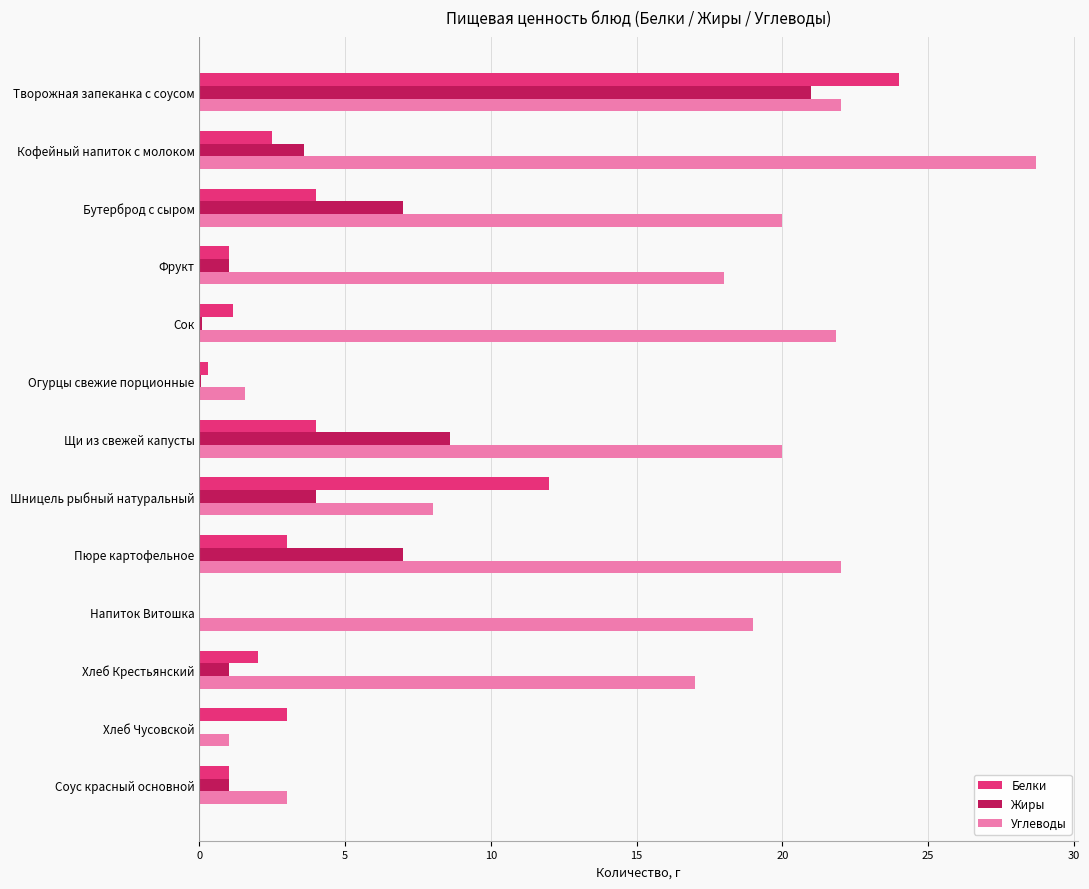

Where is Жиры nearest to the value 10?

Щи из свежей капусты